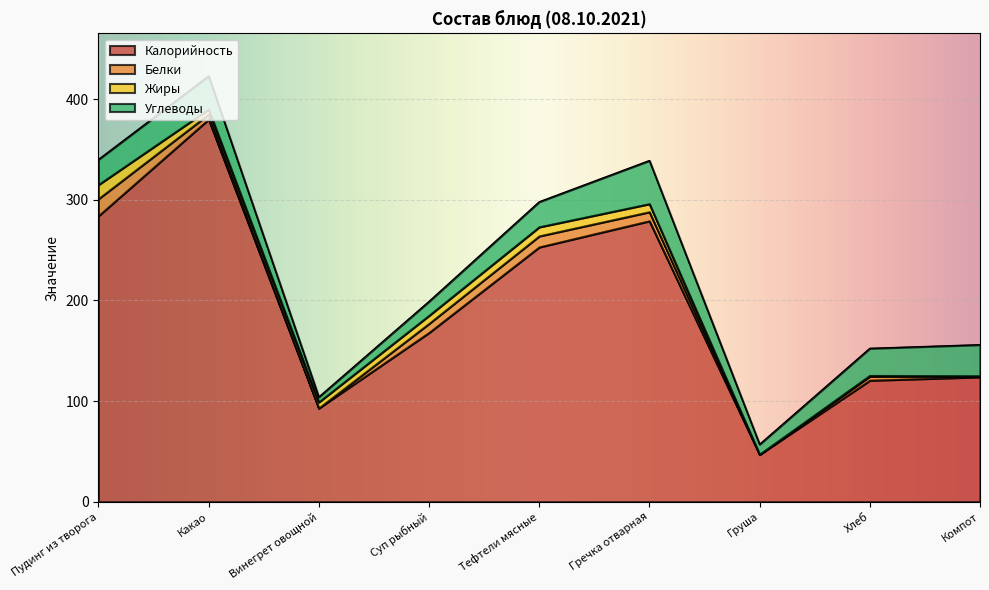

Which series has the largest total across all categories?

Калорийность